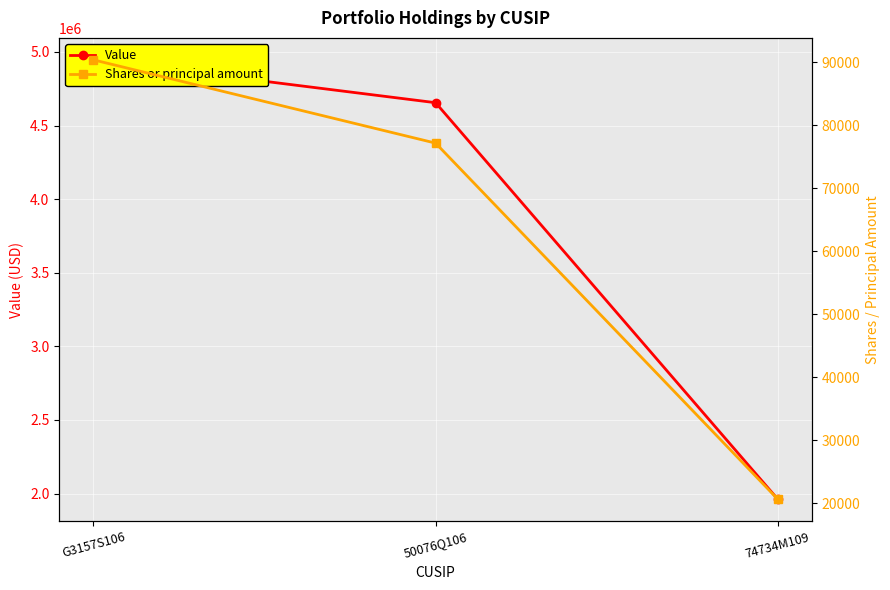

What is the difference between the Value values at 74734M109 and 50076Q106?

2693000